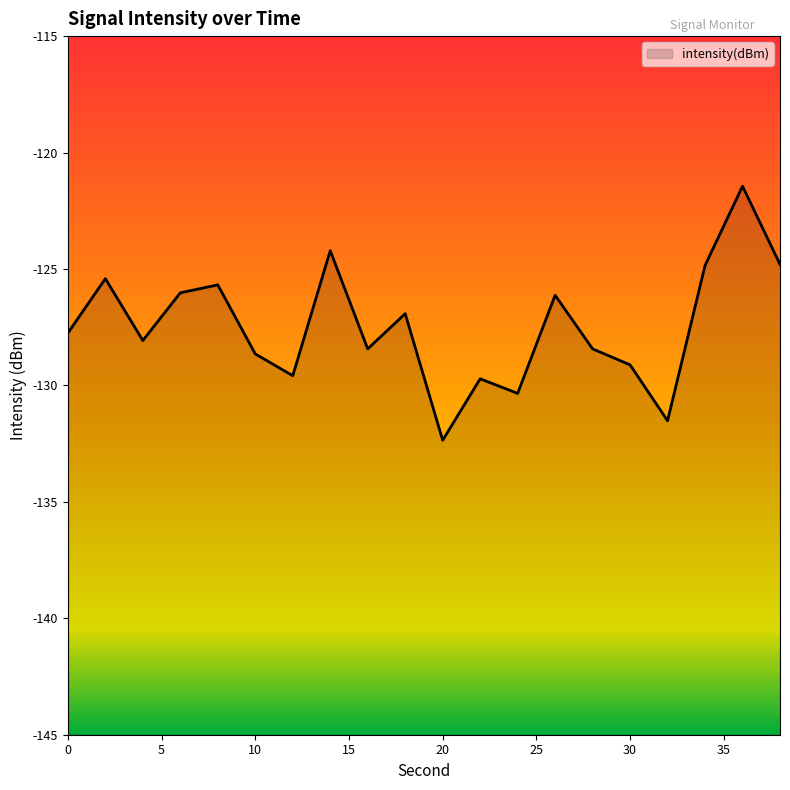

The value at 8 is -69.9. True or false?

False